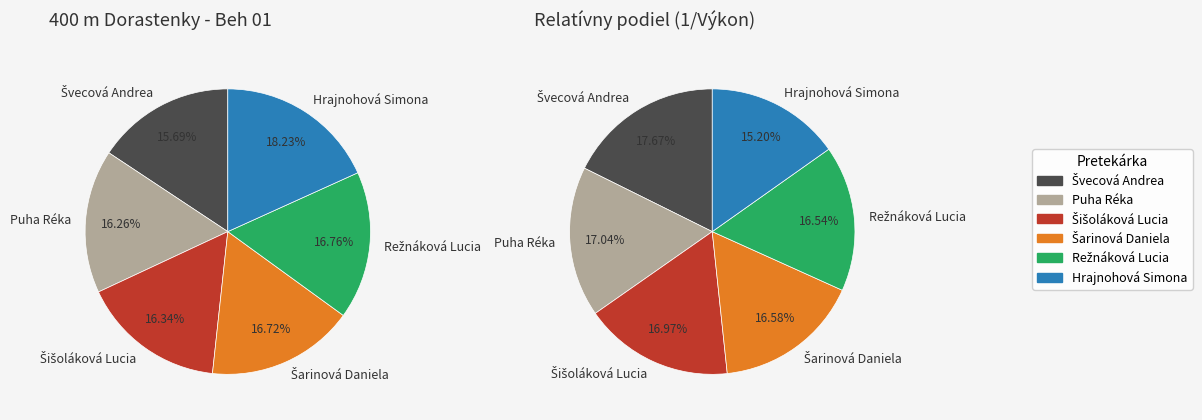

Approximately how many times larger is the value at Hrajnohová Simona compared to Režnáková Lucia?

1.1